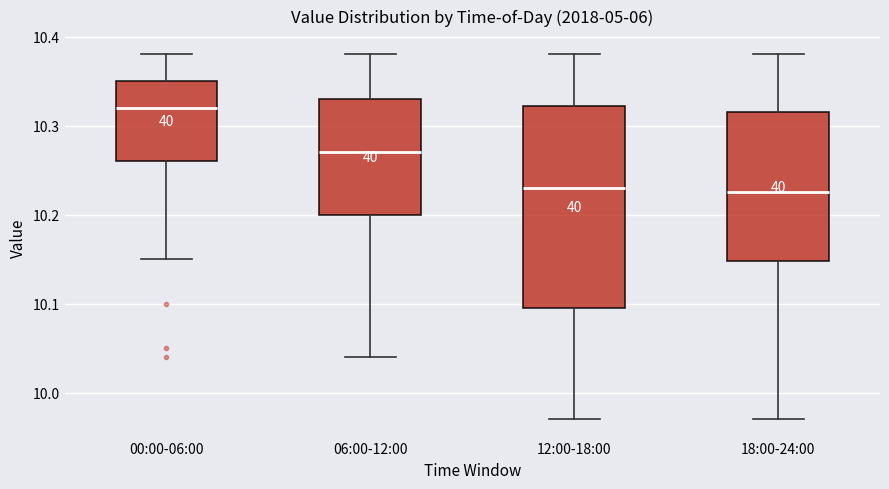

Reading left to right, read every box against the y-axis: the position of its median line, the range the box covers, and the ends of its whiskers. The values are not printed on the chart, so give them approximately, as read against the axis.

00:00-06:00: median 10.32, box 10.26 to 10.35, whiskers 10.15 to 10.38
06:00-12:00: median 10.27, box 10.20 to 10.33, whiskers 10.04 to 10.38
12:00-18:00: median 10.23, box 10.10 to 10.32, whiskers 9.97 to 10.38
18:00-24:00: median 10.23, box 10.15 to 10.32, whiskers 9.97 to 10.38